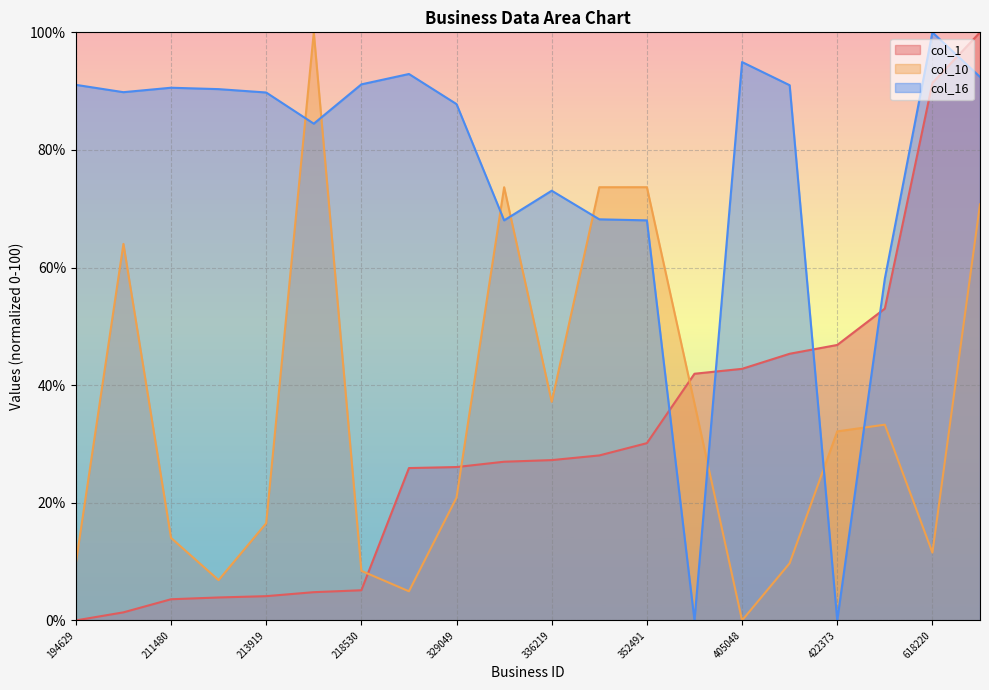

List the labels in order of col_16 value, smallest first.

401477, 422373, 448262, 334563, 352491, 340734, 336219, 217006, 329049, 213919, 201034, 212914, 211480, 416094, 194629, 218530, 675688, 327967, 405048, 618220